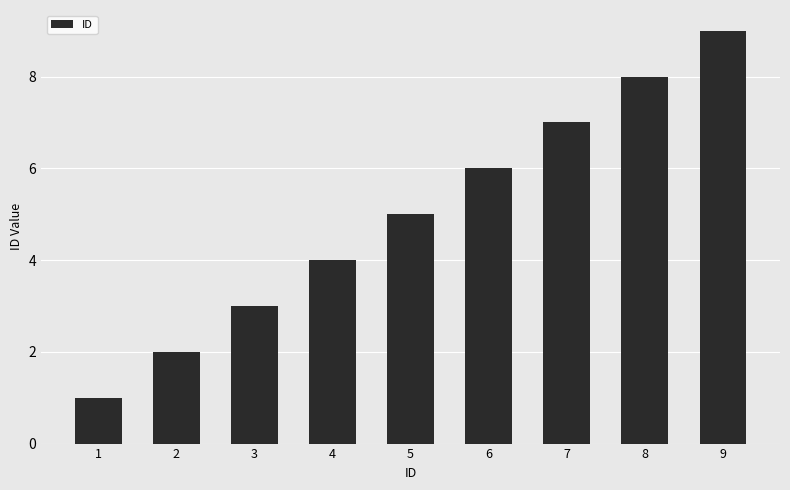

Count the values in the range 3 to 7.

5